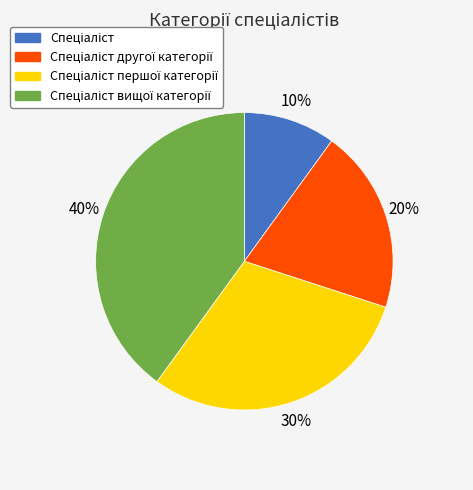

To the nearest percent, what is the difference between the largest and smallest slice percentages?

30%